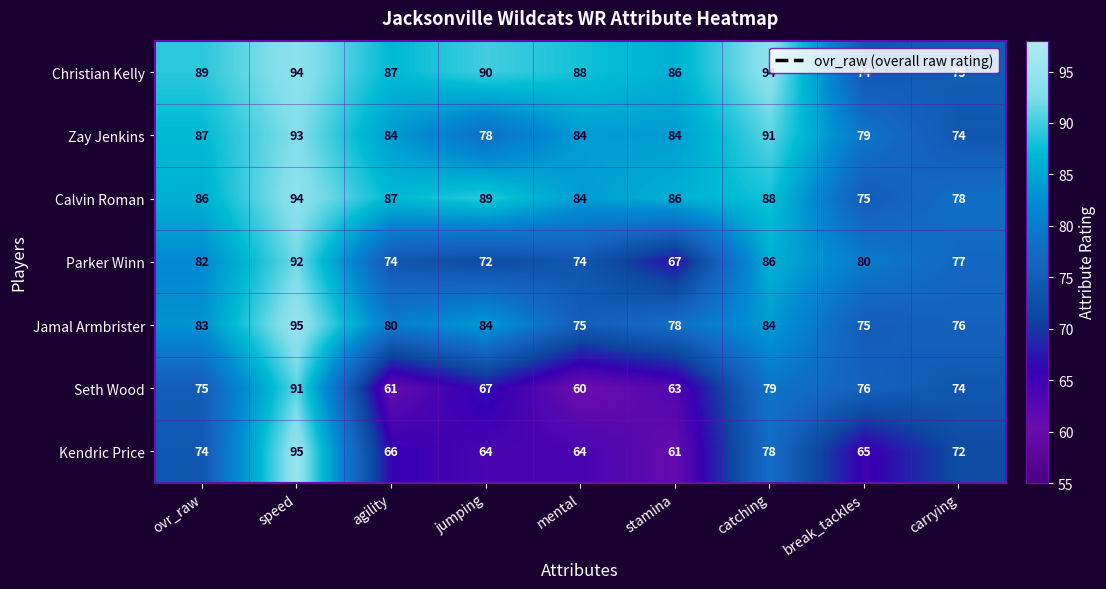

Which series has the largest range (max minus min)?

Kendric Price